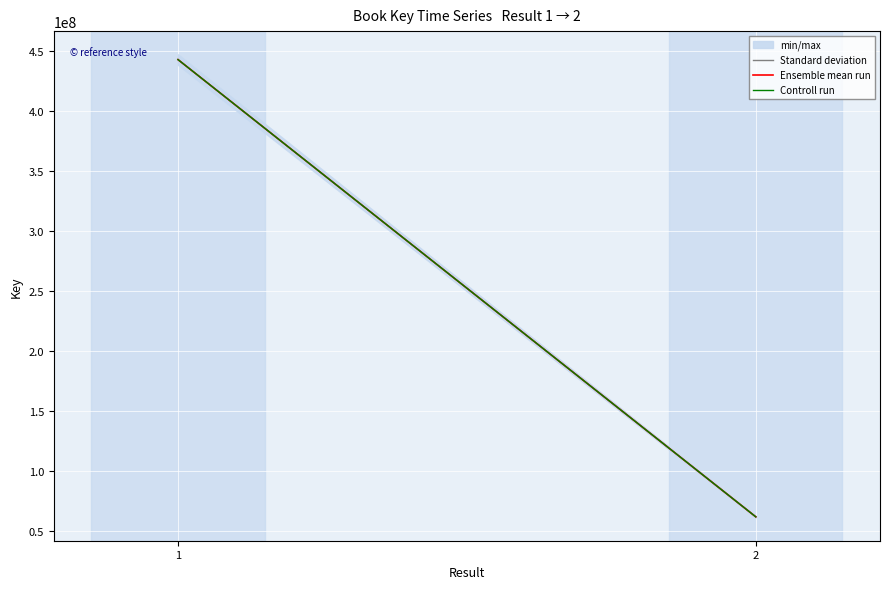

Between 2 and 1, which is larger?

1